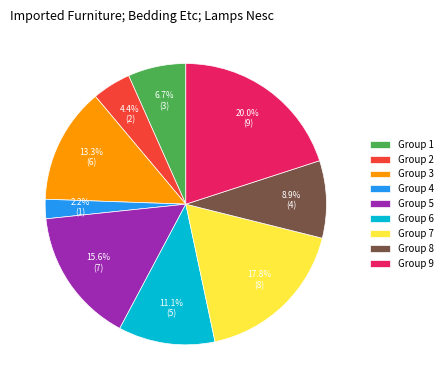

Combined, do Group 7 and Group 6 account for over 50%?

No